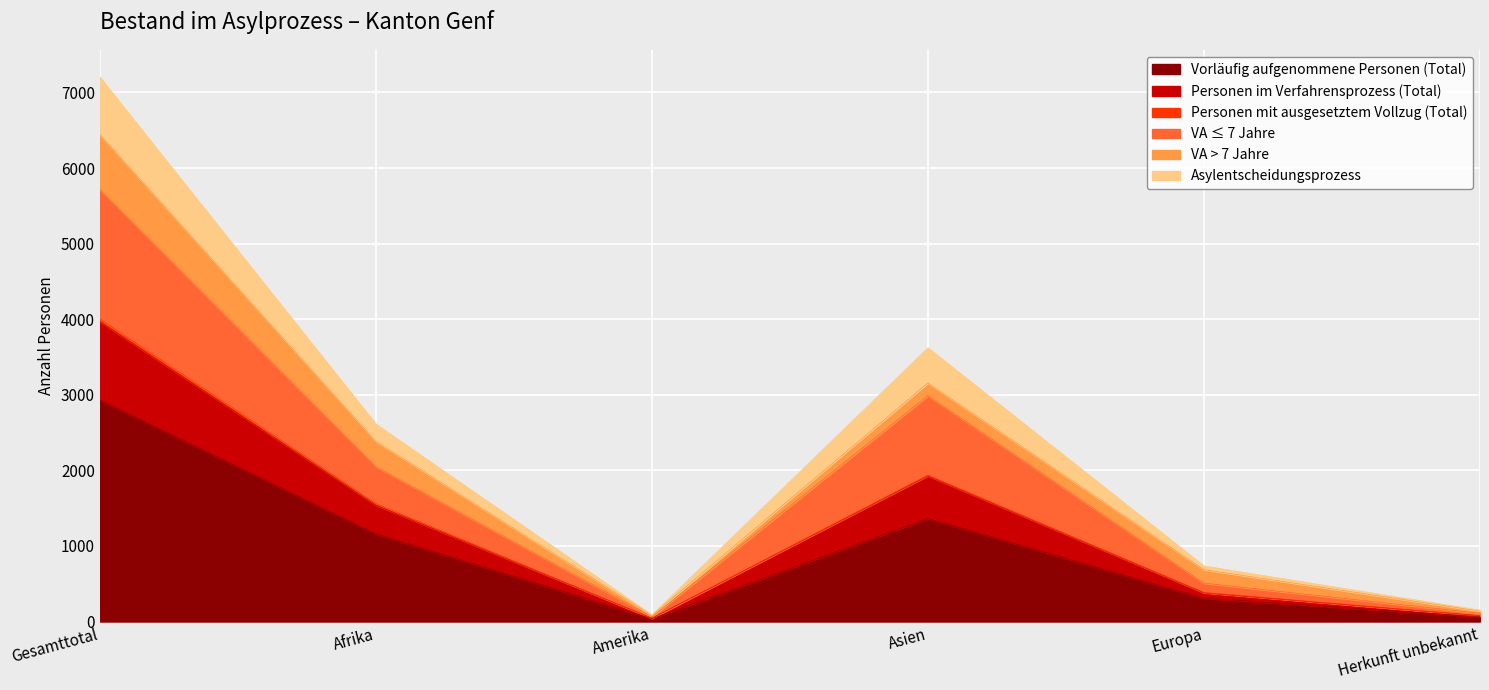

At which label does Vorläufig aufgenommene Personen (Total) reach its peak?

Gesamttotal